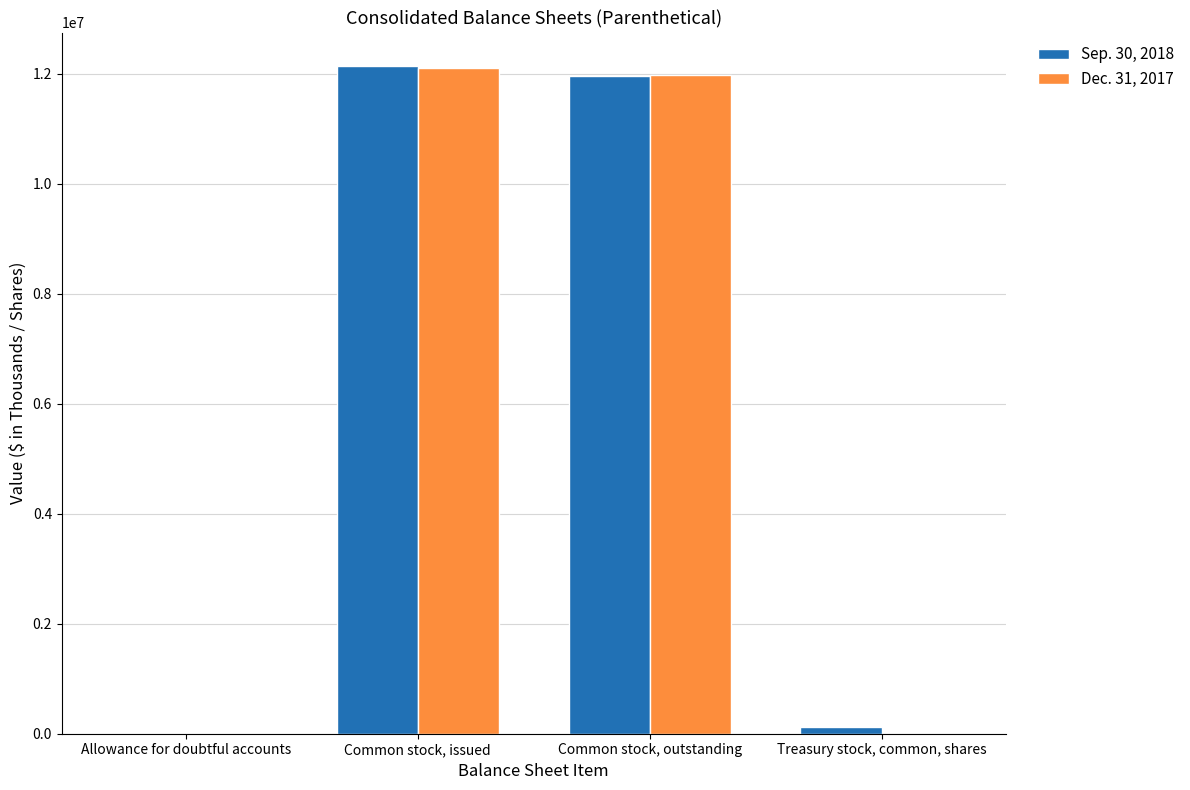

Is the value of Dec. 31, 2017 at Common stock, issued greater than the value of Sep. 30, 2018 at Treasury stock, common, shares?

Yes